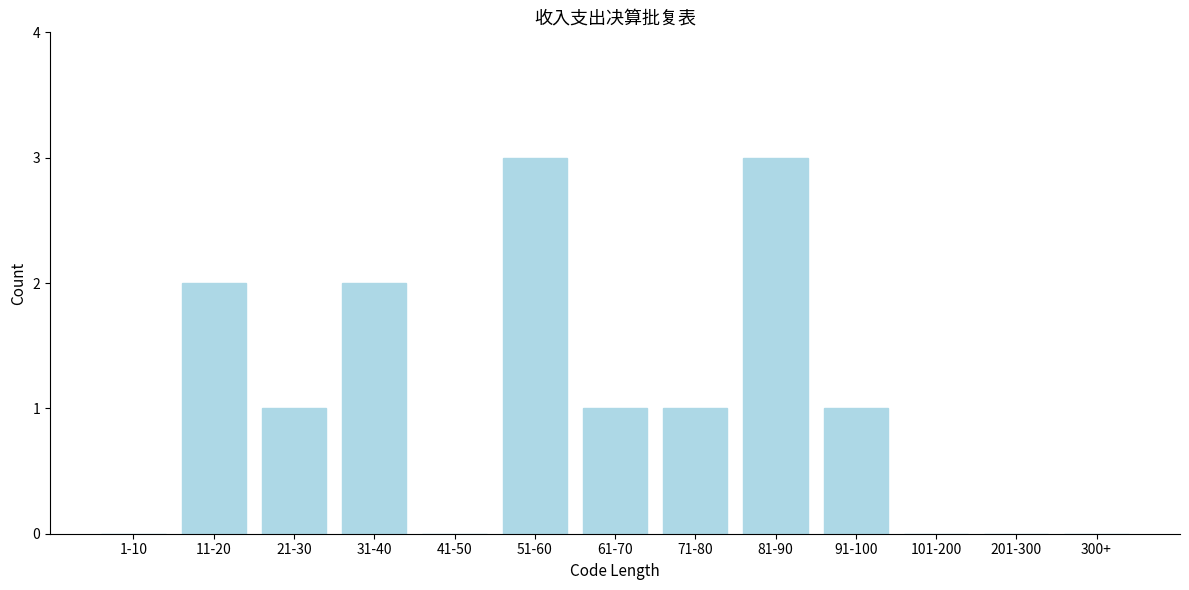

Reading right to left, transcribe all the data shown in this chart.

300+=0	201-300=0	101-200=0	91-100=1	81-90=3	71-80=1	61-70=1	51-60=3	41-50=0	31-40=2	21-30=1	11-20=2	1-10=0